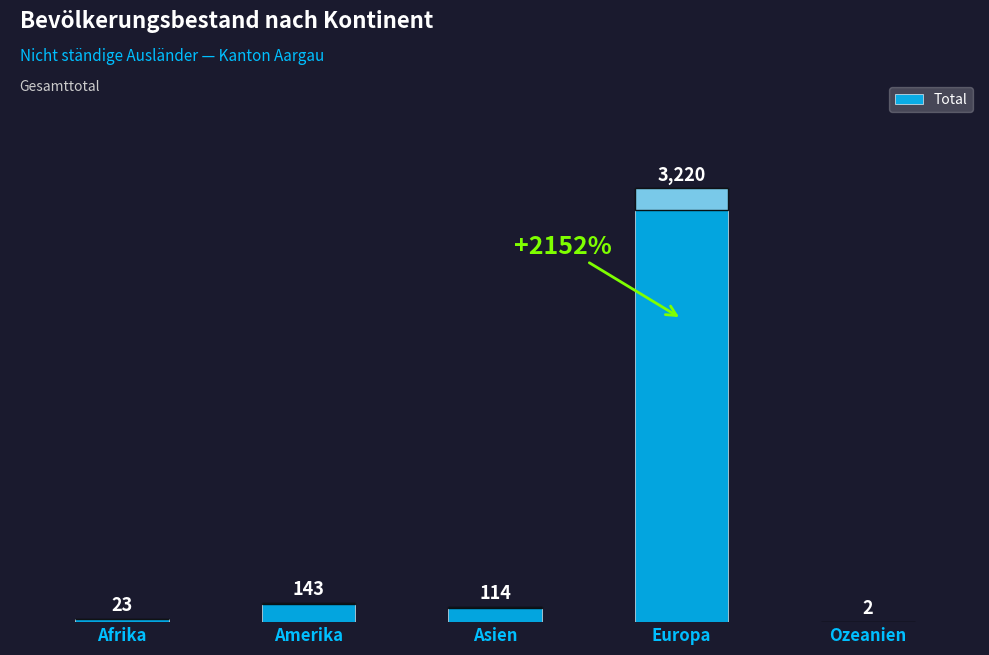

Is it true that the value at Europa is 3220?

True